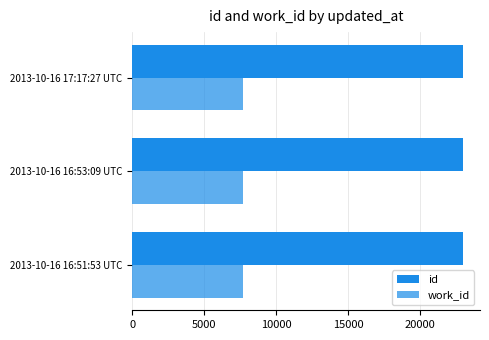

Reading left to right, transcribe all the data shown in this chart.

id: 23007	23008	23024
work_id: 7734	7734	7739